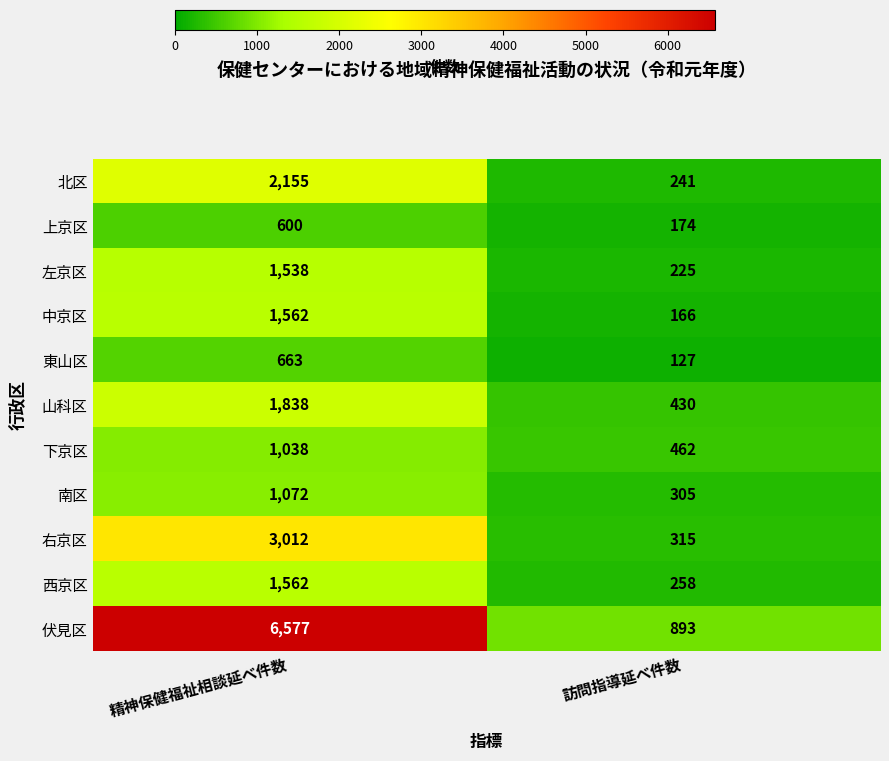

Is it true that 南区 equals 305 at 訪問指導延べ件数?

True